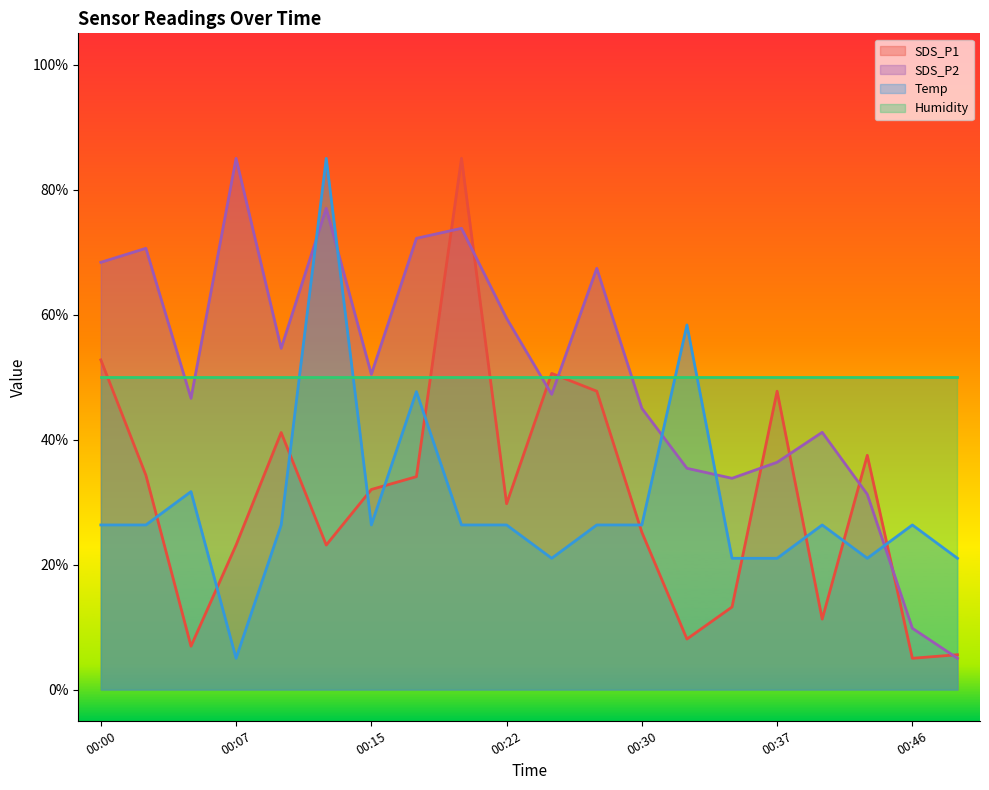

What is the difference between the SDS_P1 values at 00:27 and 00:12?

24.6